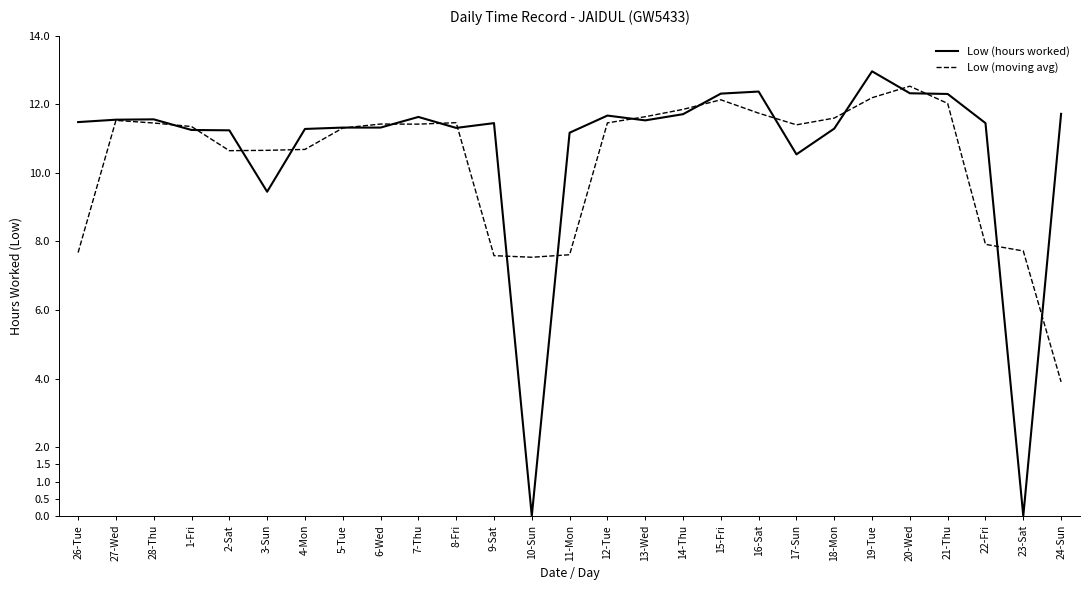

At which category is the sum across all series the highest?

19-Tue